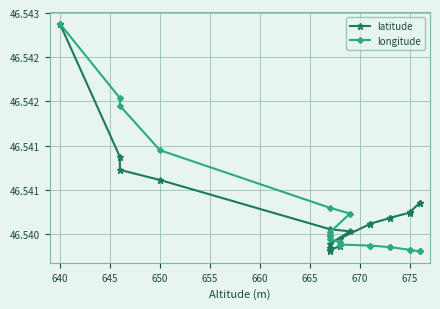

The value of latitude at 12 is 17.1. True or false?

False